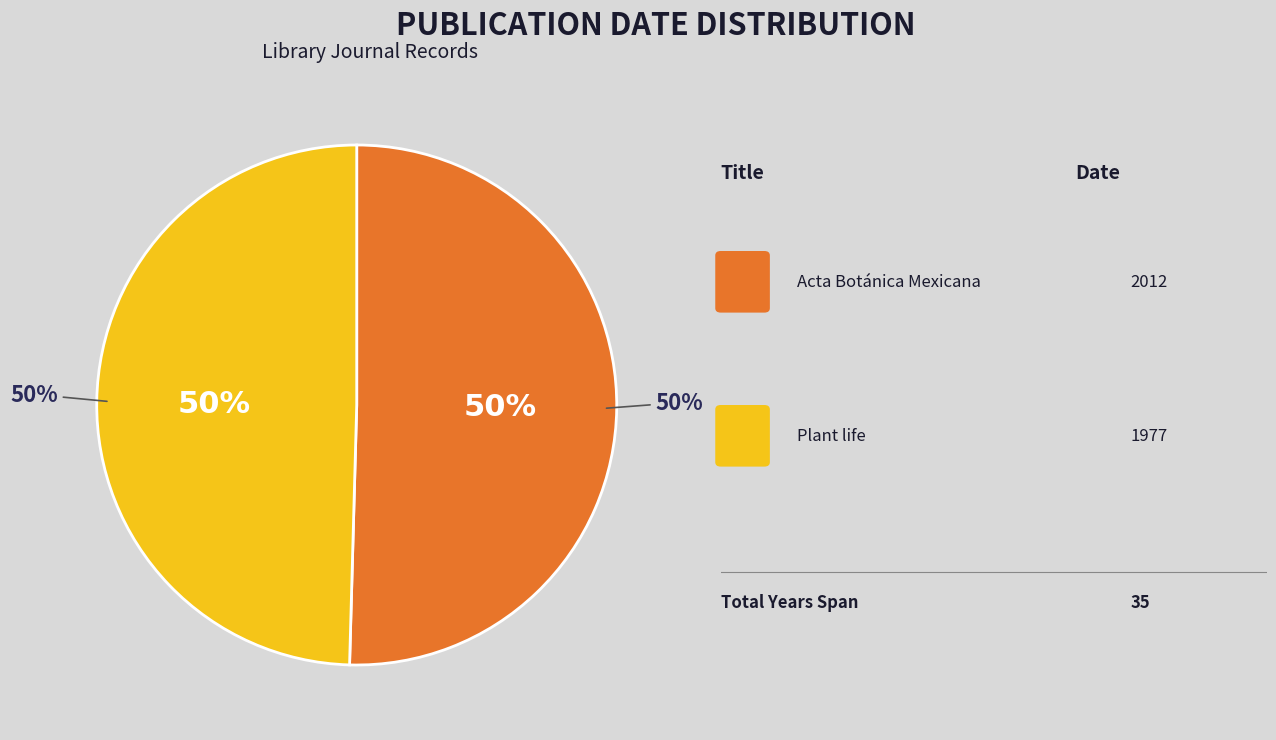

What is the ratio of the value at Acta Botánica Mexicana to the value at Plant life?

1.0